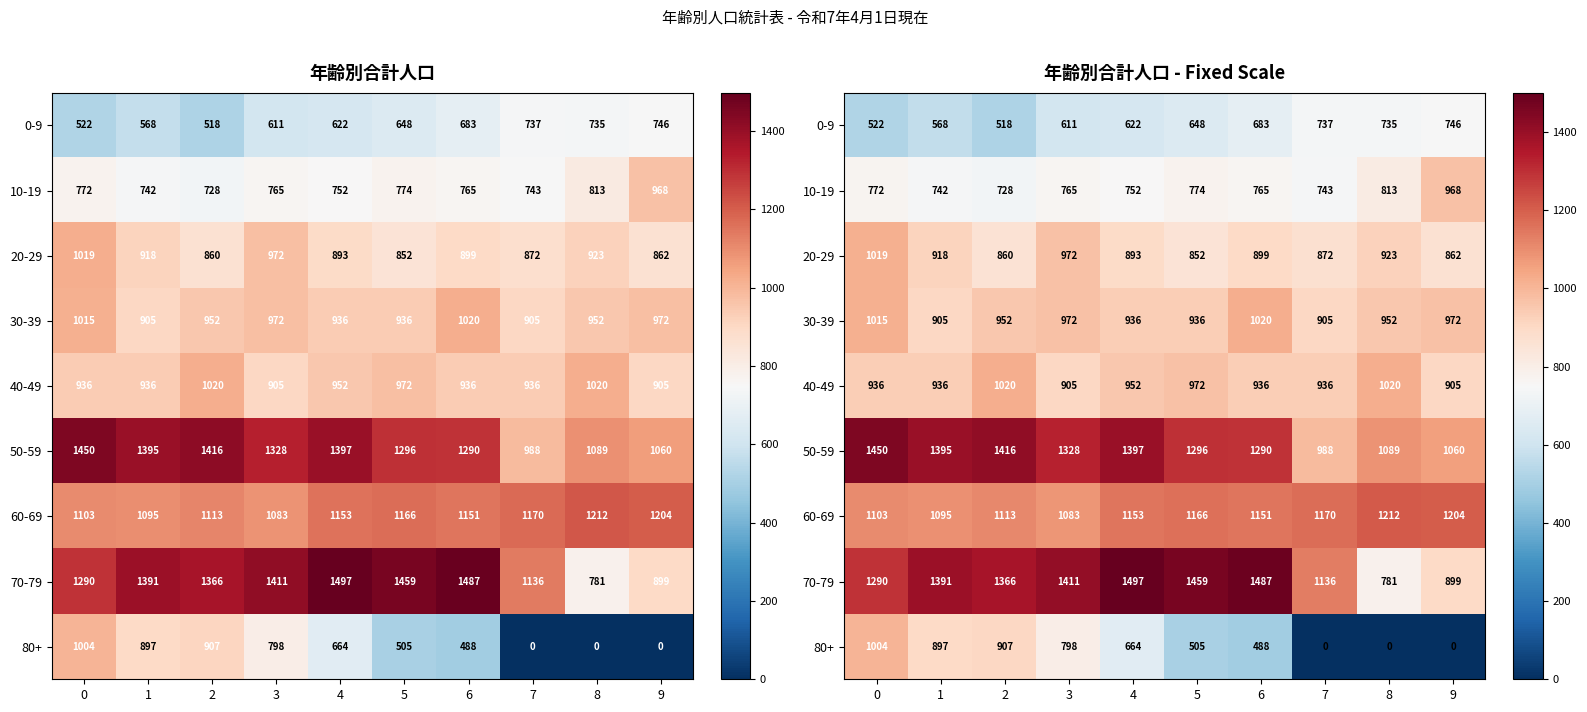

Where is 10-19 nearest to the value 848?

8